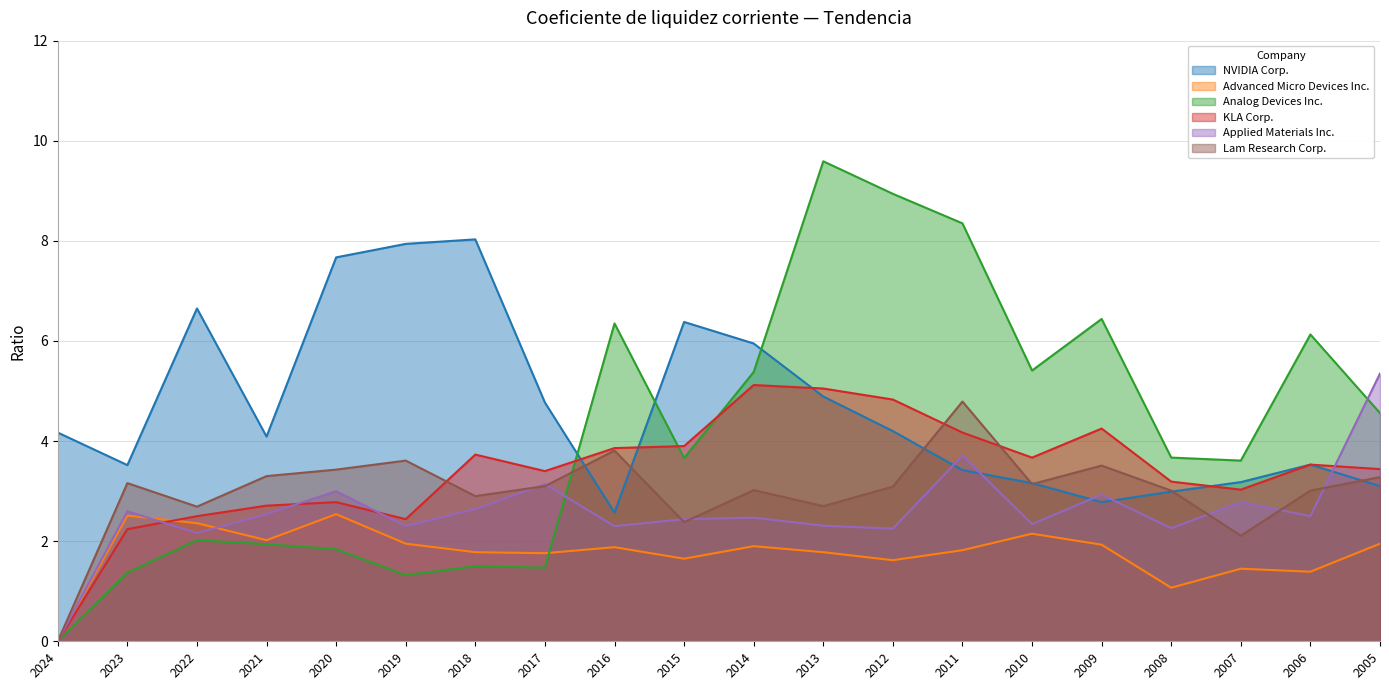

How many lines are shown in the chart?

6